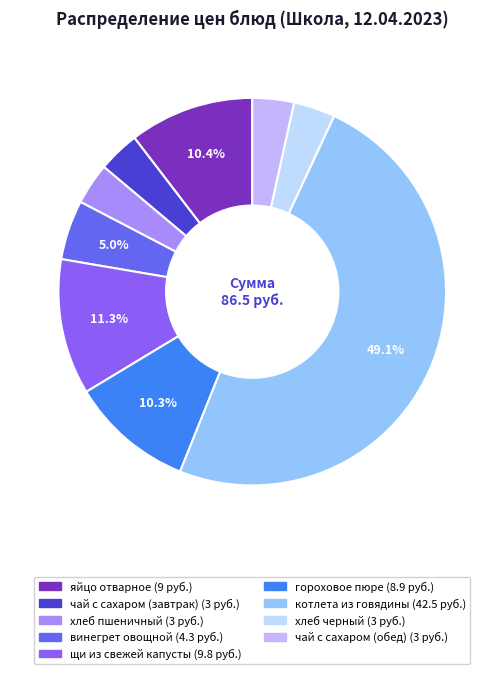

Is there a majority slice in this chart?

No